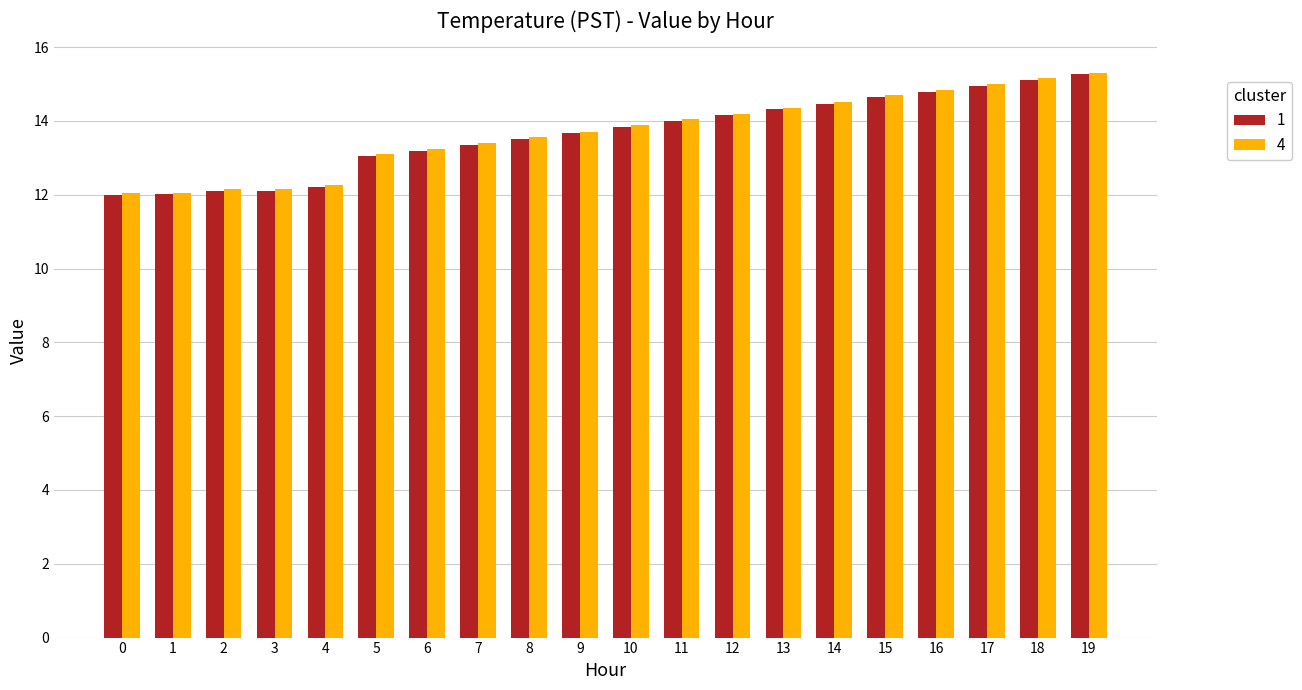

What is the greatest value displayed?

15.3